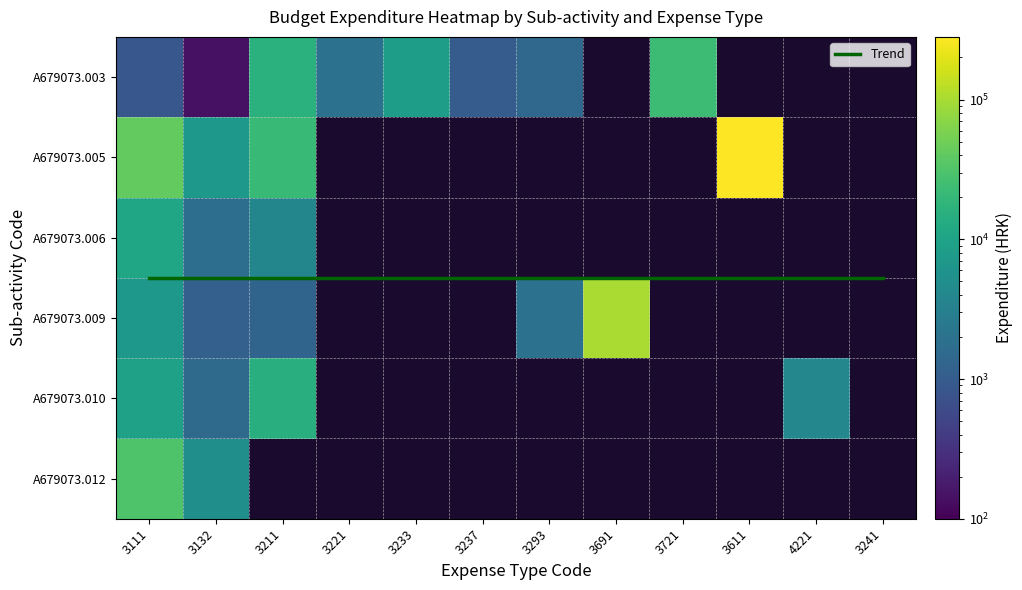

True or false: 3611 has a value of 186098 at 3.

False